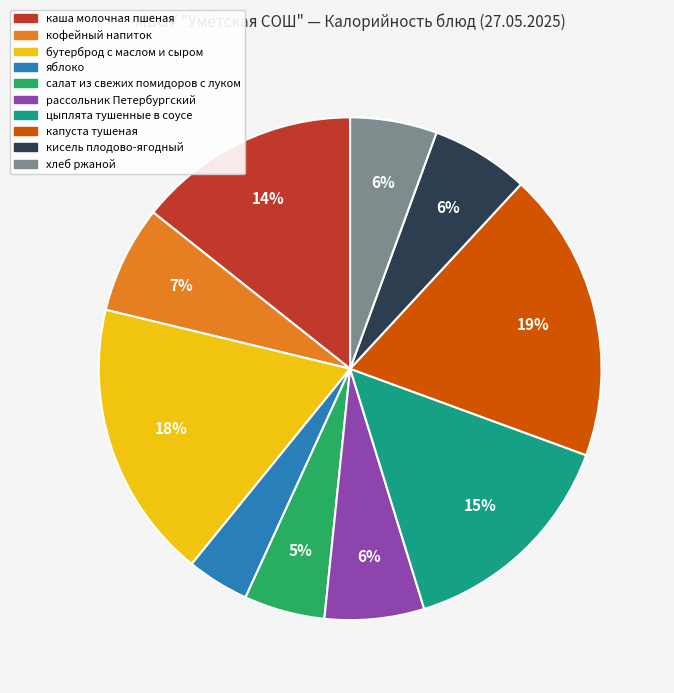

How many segments does this pie chart have?

10